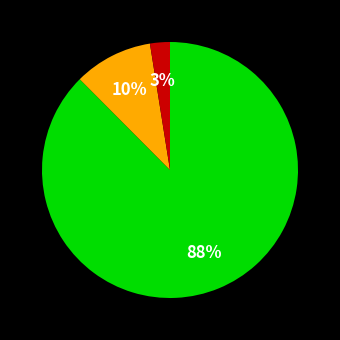

Is there any slice that represents more than half of the pie?

Yes